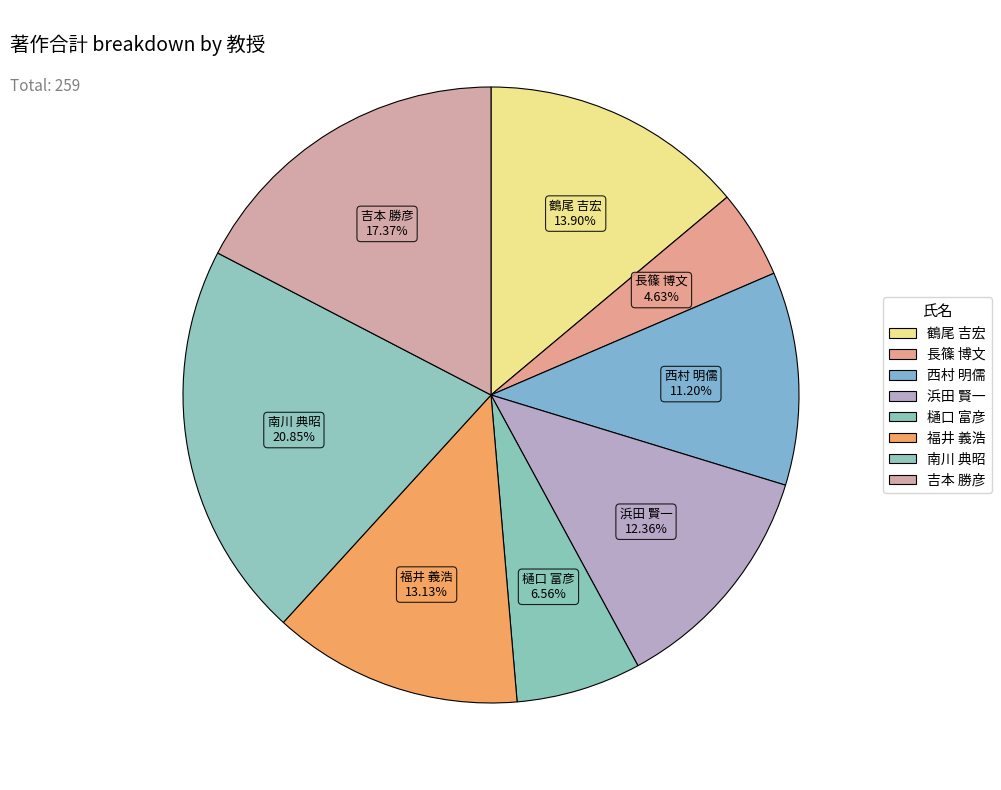

What percentage is the 吉本 勝彦 slice, to the nearest percent?

17%